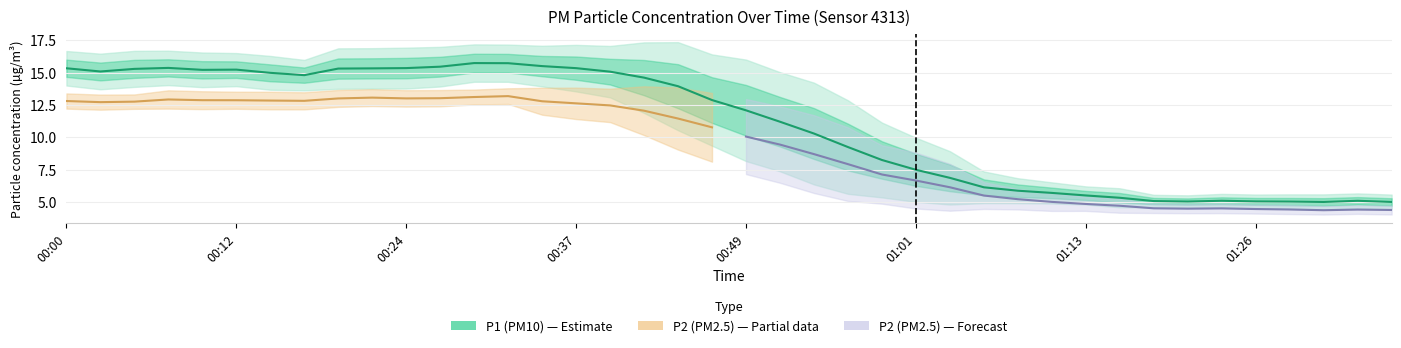

What position from the left is 00:10?

5